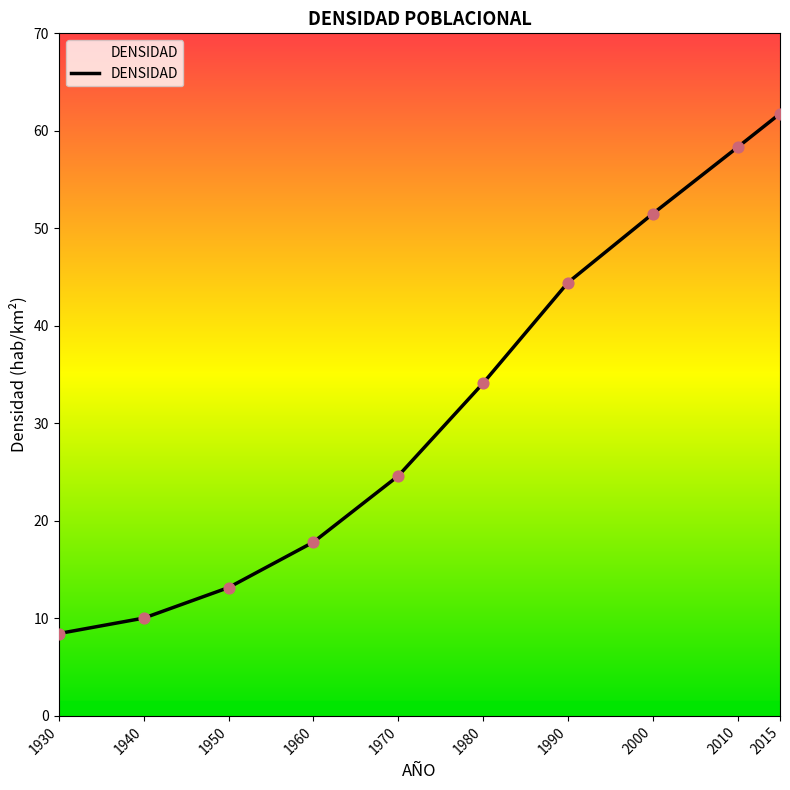

Approximately how many times larger is the value at 2015 compared to 1970?

2.5